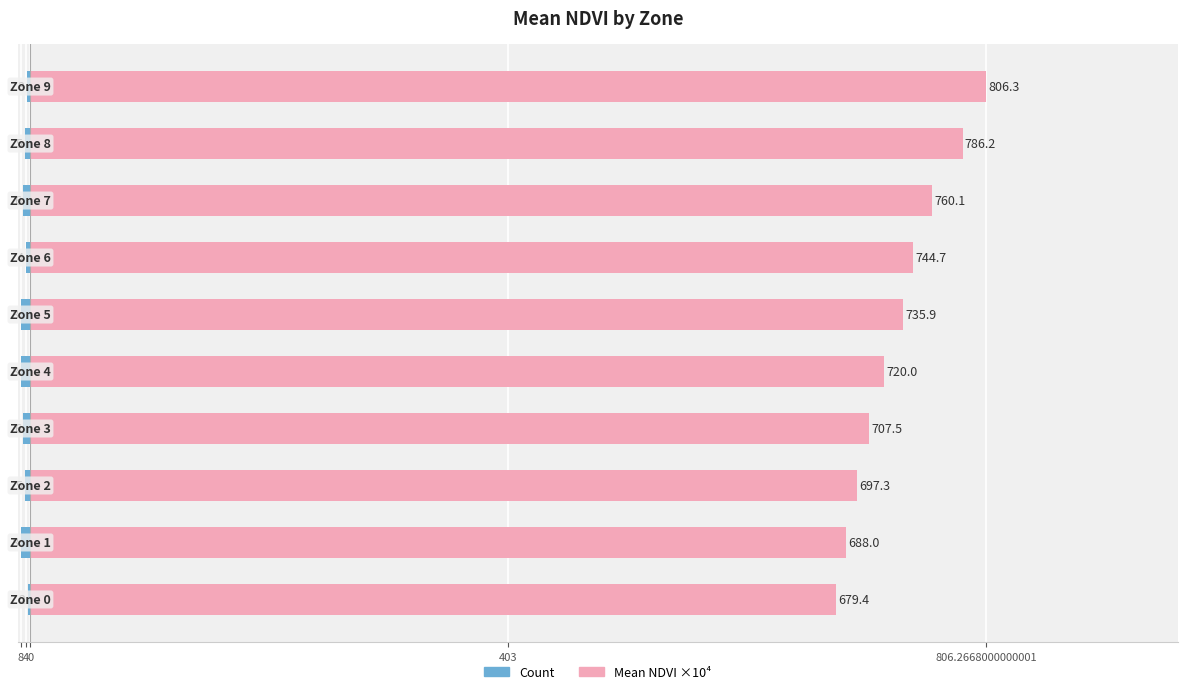

True or false: Mean NDVI ×10⁴ has a value of 1102.9 at 5.

False